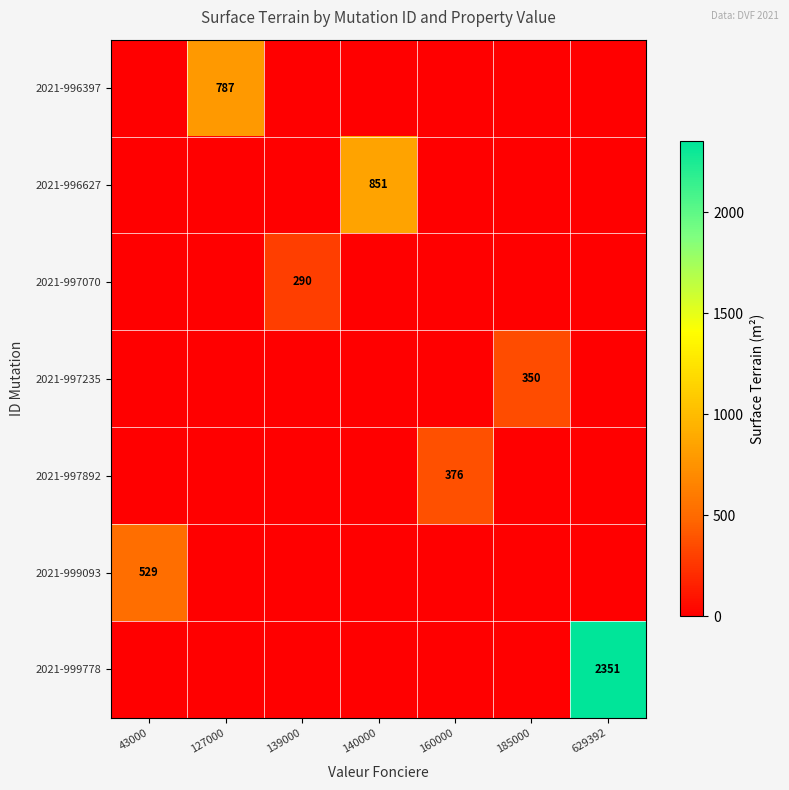

Is it true that 2021-999093 equals 340 at 43000?

False